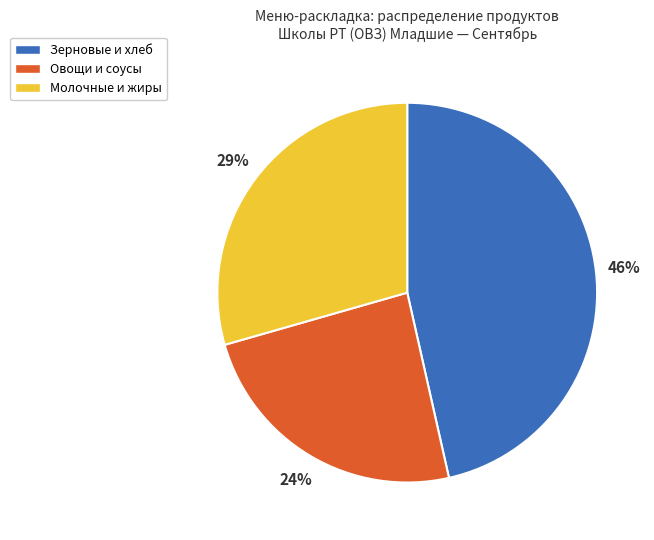

To the nearest percent, what is the difference between the Зерновые и хлеб and Овощи и соусы slice percentages?

22%